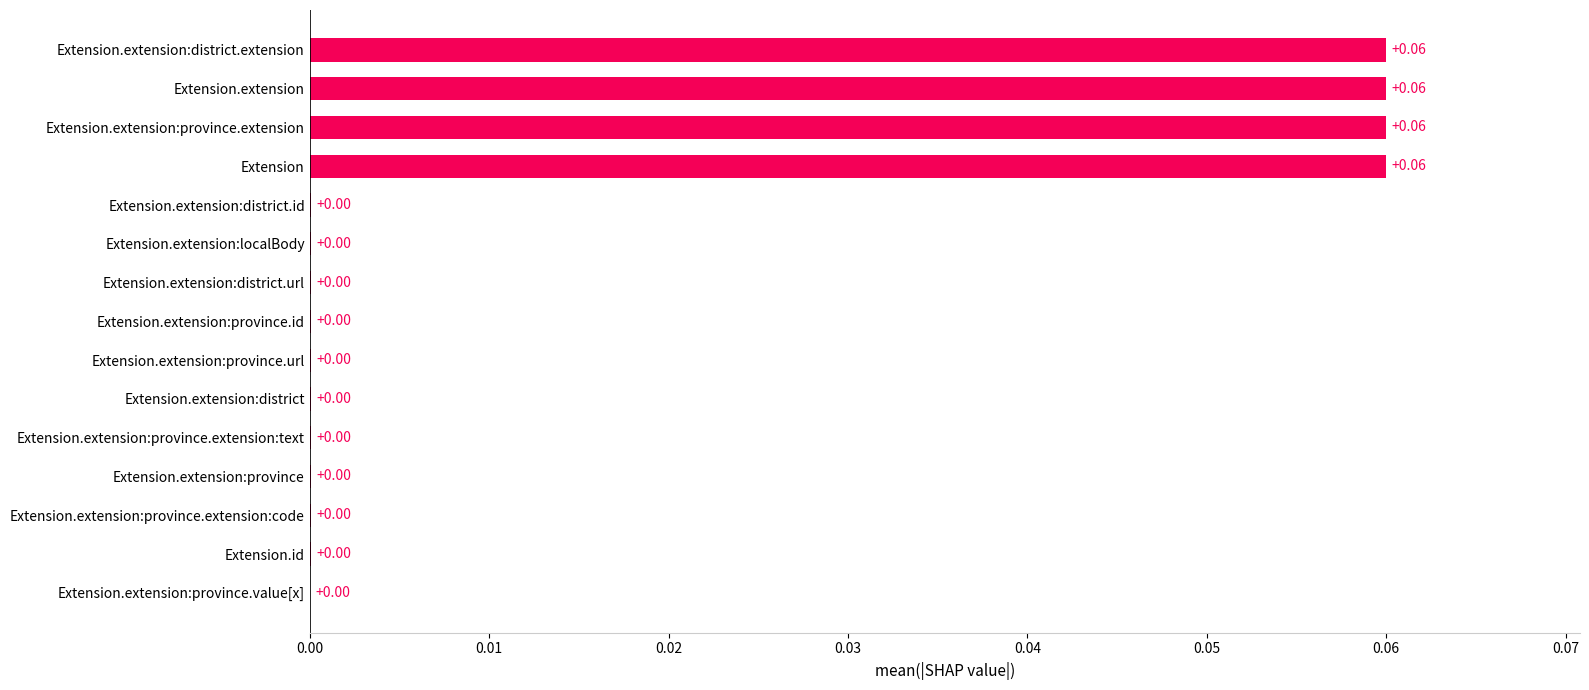

Between Extension.extension:district.id and Extension.extension:province.extension, which is larger?

Extension.extension:province.extension